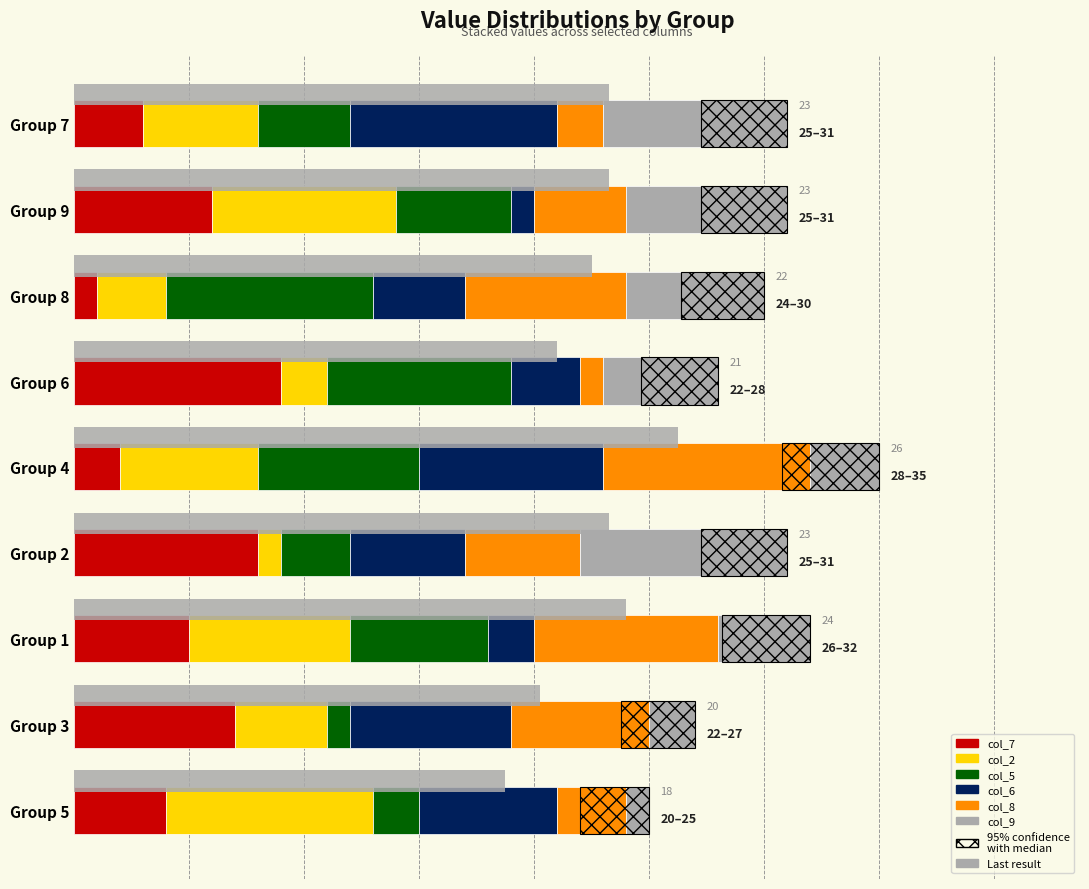

What value does the col_8 series have at Group 4?

9